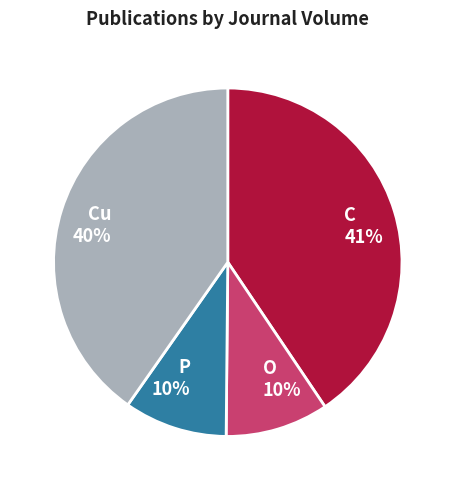

Is there a majority slice in this chart?

No